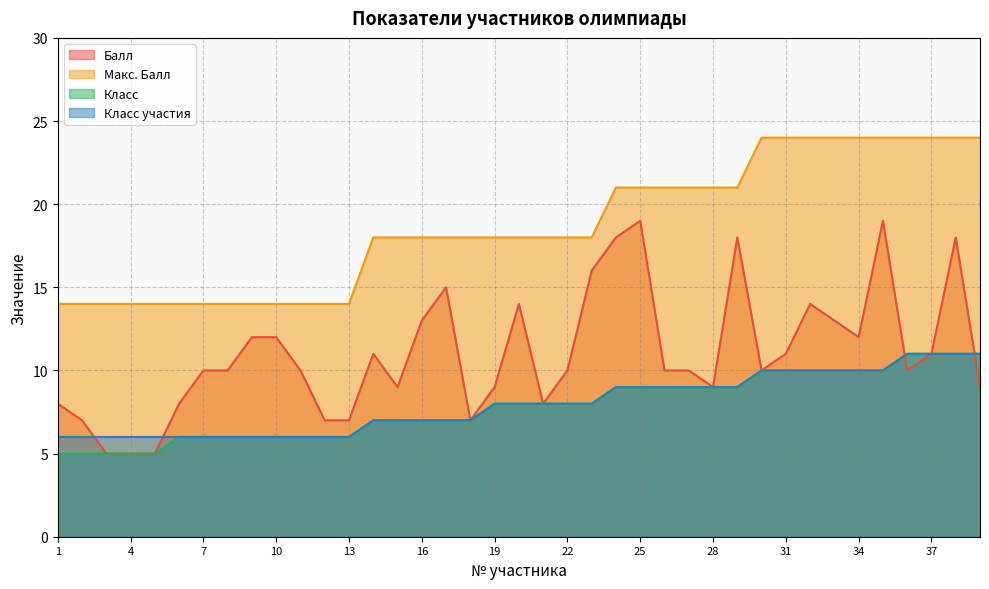

How many lines are shown in the chart?

4